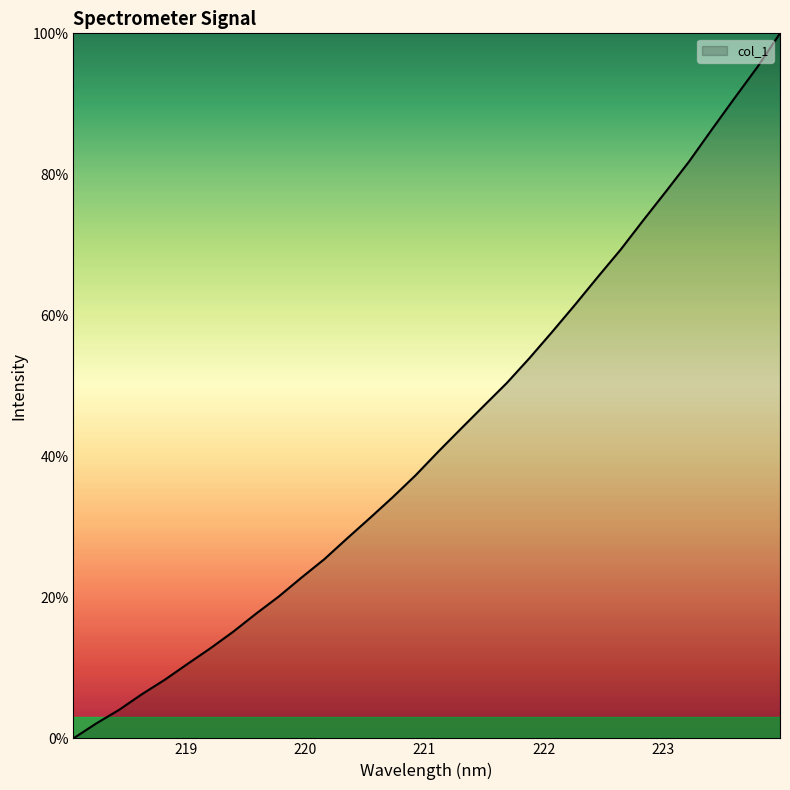

What is the maximum value shown in the chart?

100.0